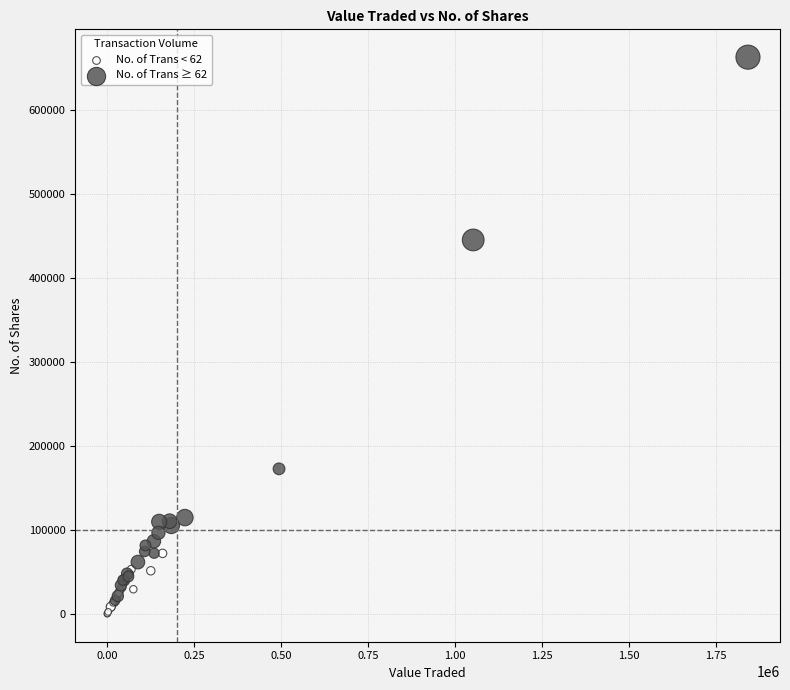

What are all the series names shown in the legend?

No. of Trans < 62, No. of Trans ≥ 62